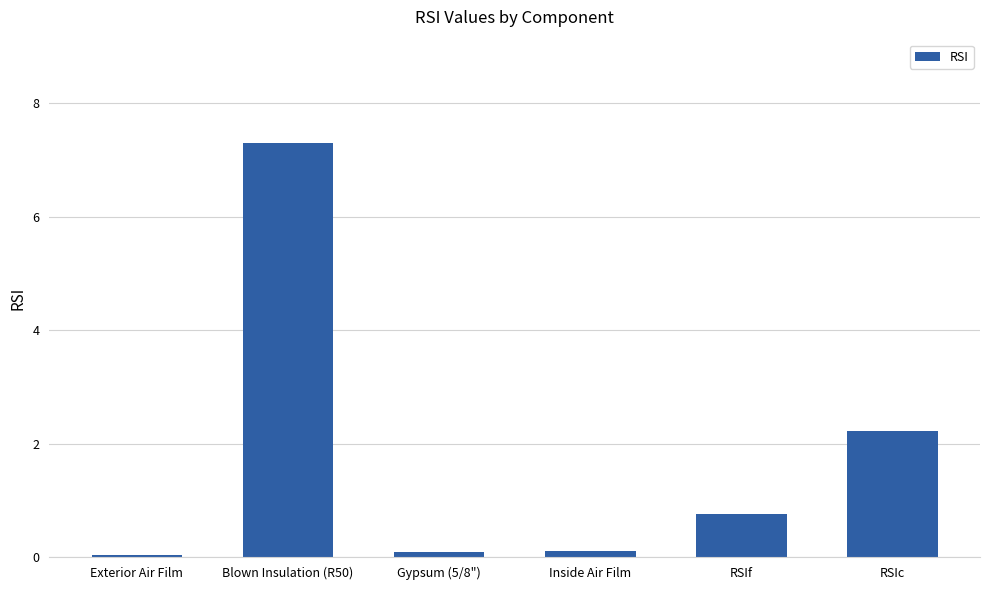

Which has a higher value, Gypsum (5/8") or RSIc?

RSIc